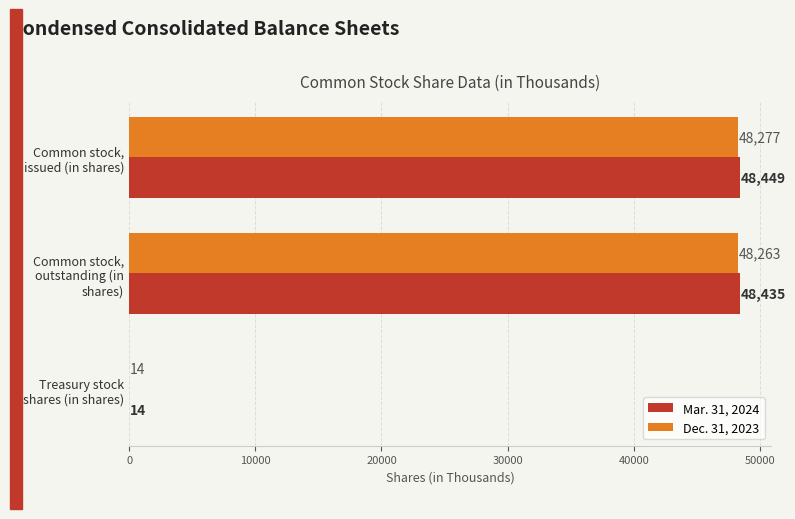

The Dec. 31, 2023 series shows 48263 at Common stock, outstanding (in shares). True or false?

True